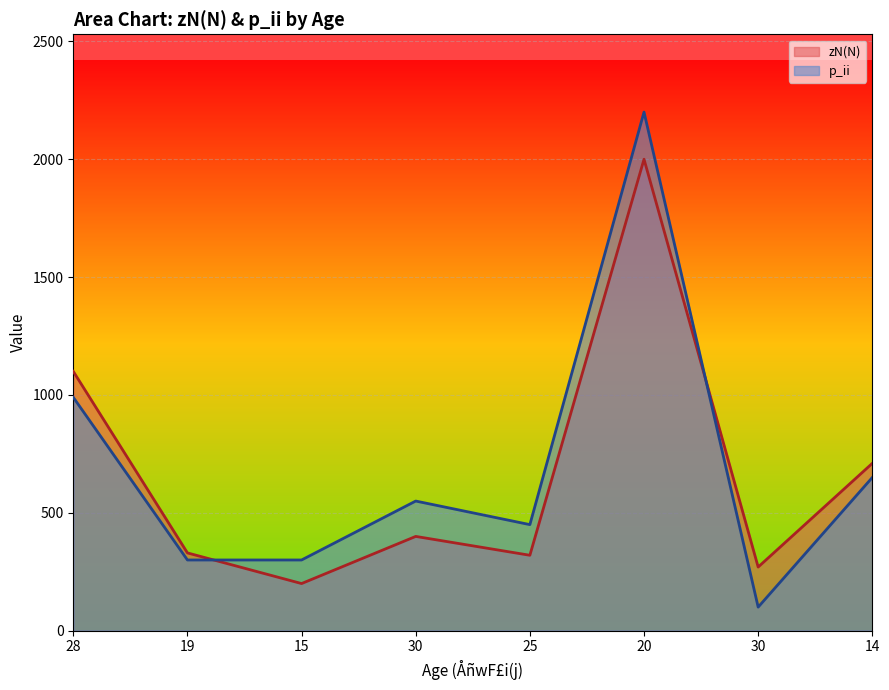

Which series changed the most between 19 and 30?

p_ii